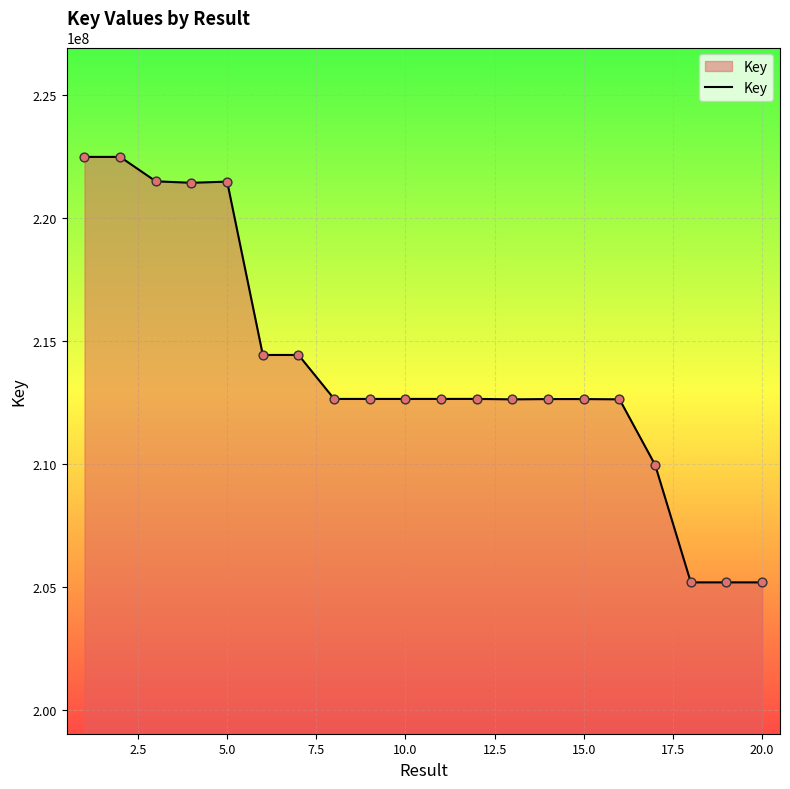

What is the difference between the maximum and minimum values?

17307237